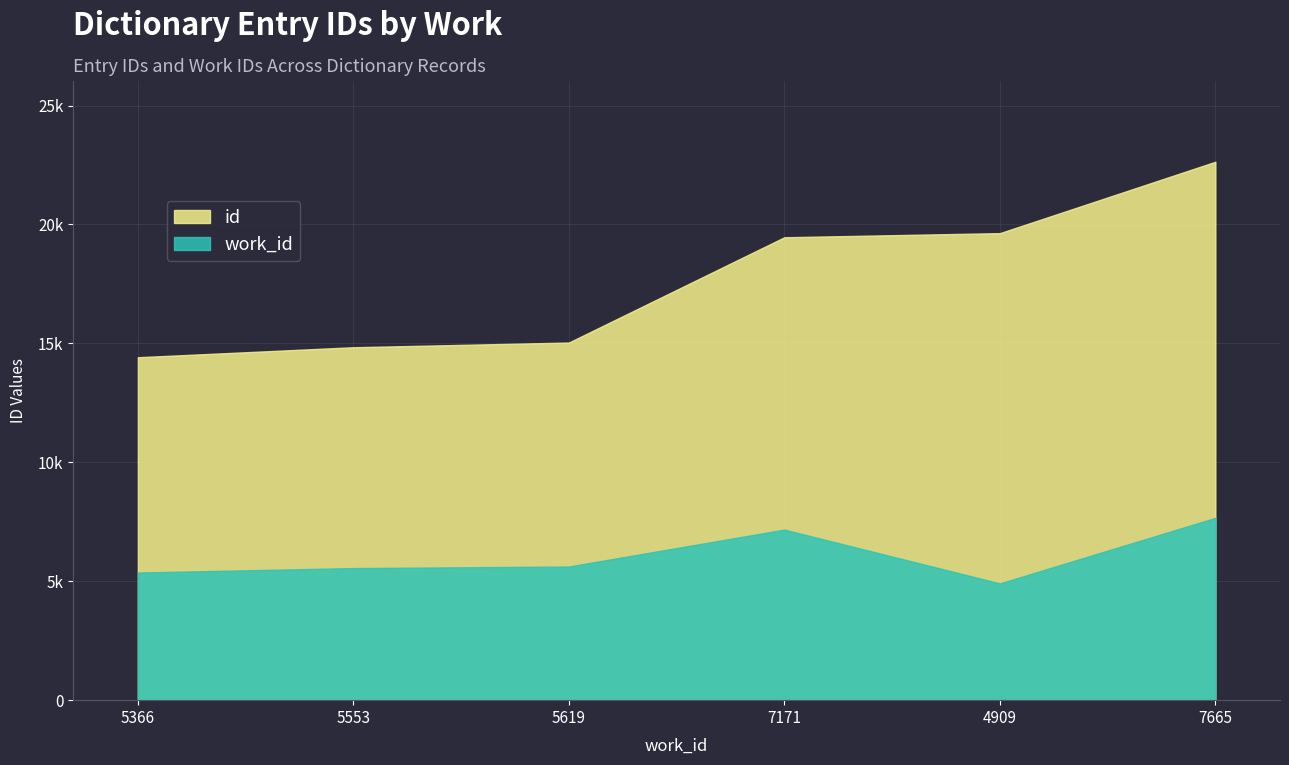

At which category does the chart reach its minimum across all series?

4909